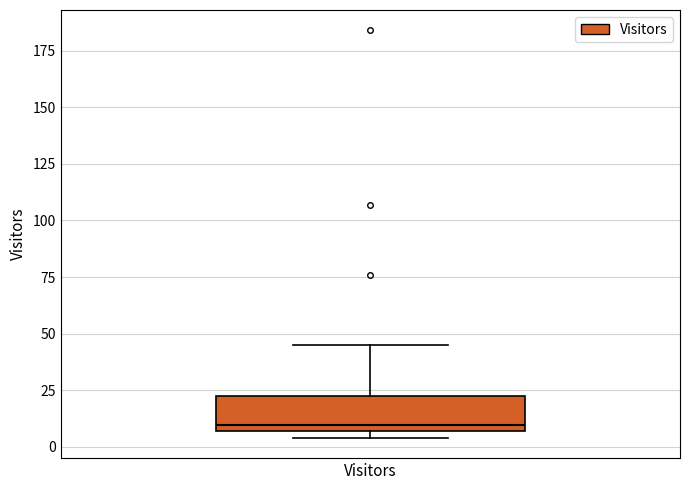

Read this box plot against the y-axis: the position of the median line, the range covered by the box, and the ends of both whiskers. The values are not printed on the chart, so give them approximately, as read against the axis.

median 10, box 5 to 25, whiskers 5 (just below the box's lower edge) to 45